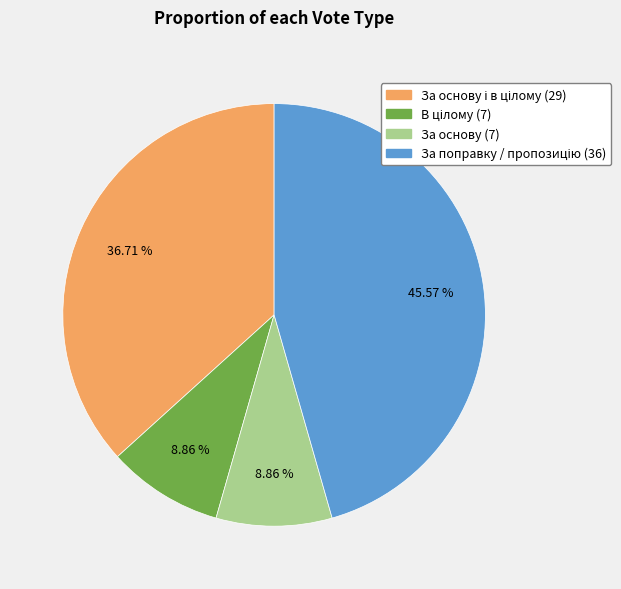

Does any single category account for the majority?

No